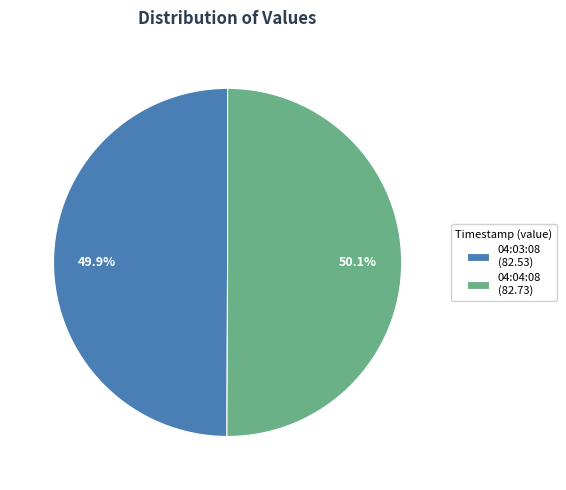

What percentage do 04:04:08 (82.73) and 04:03:08 (82.53) together represent?

100.0%